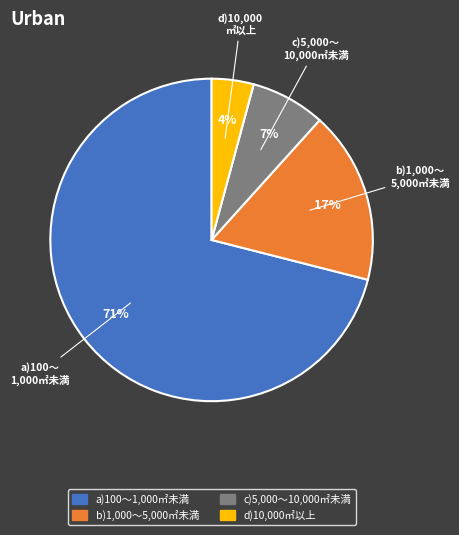

How many slices are in this pie chart?

4